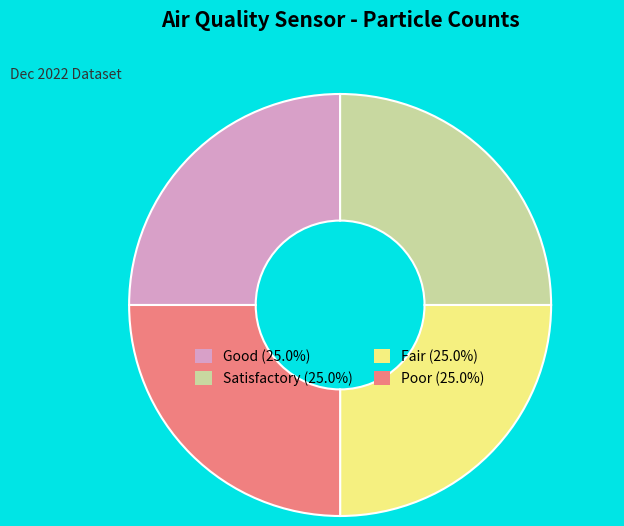

Does any single category account for the majority?

No